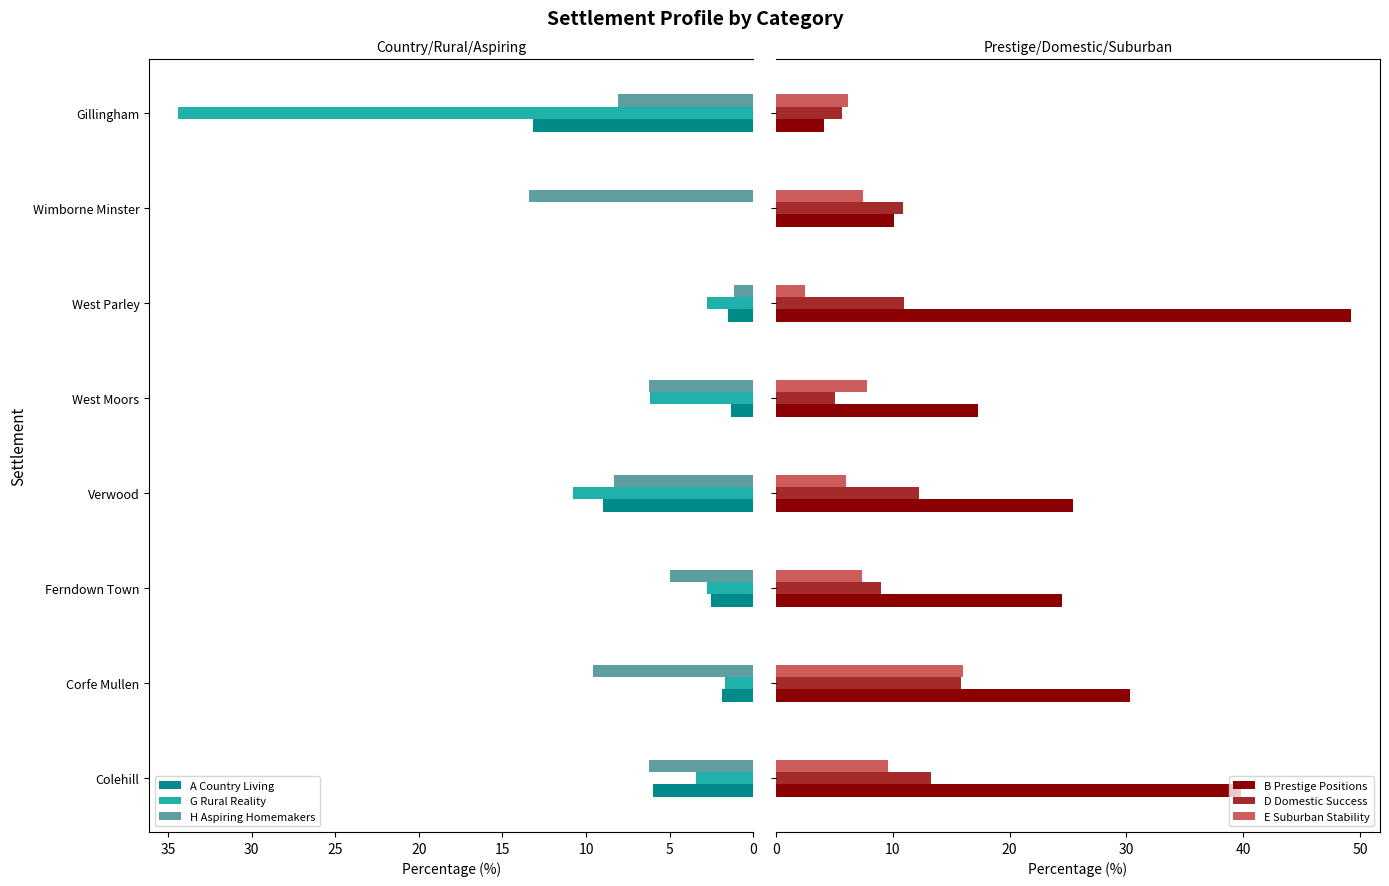

The A Country Living series shows 10.0 at Colehill. True or false?

False